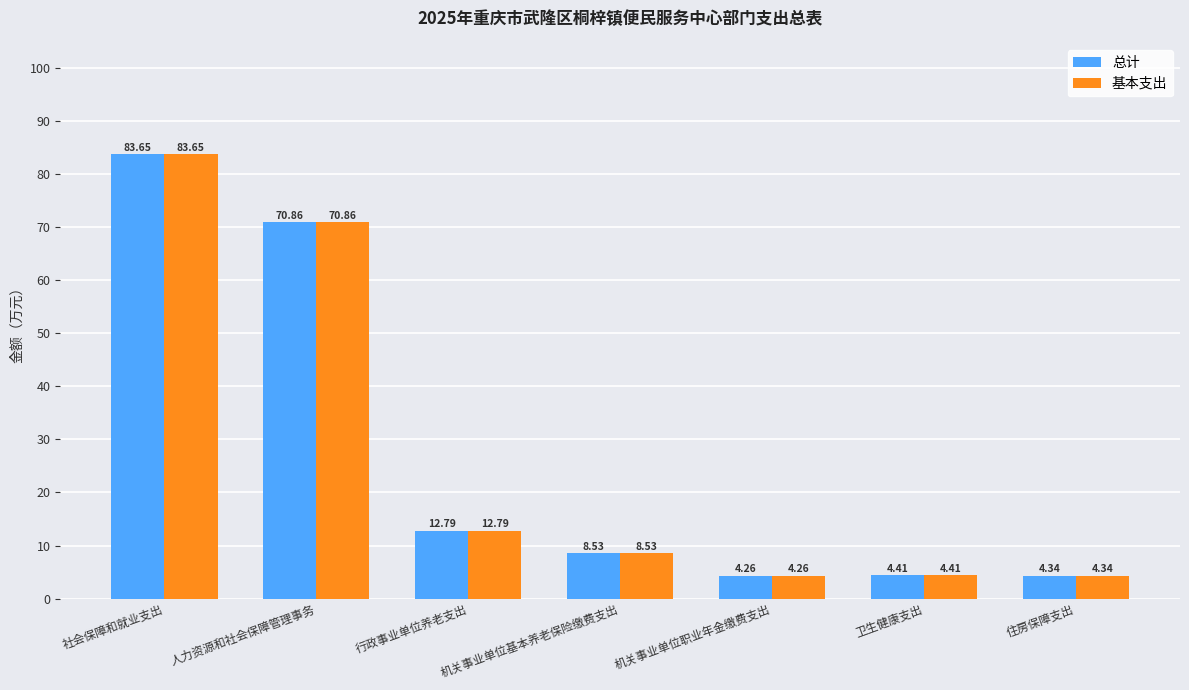

At how many categories does at least one series exceed 50?

2